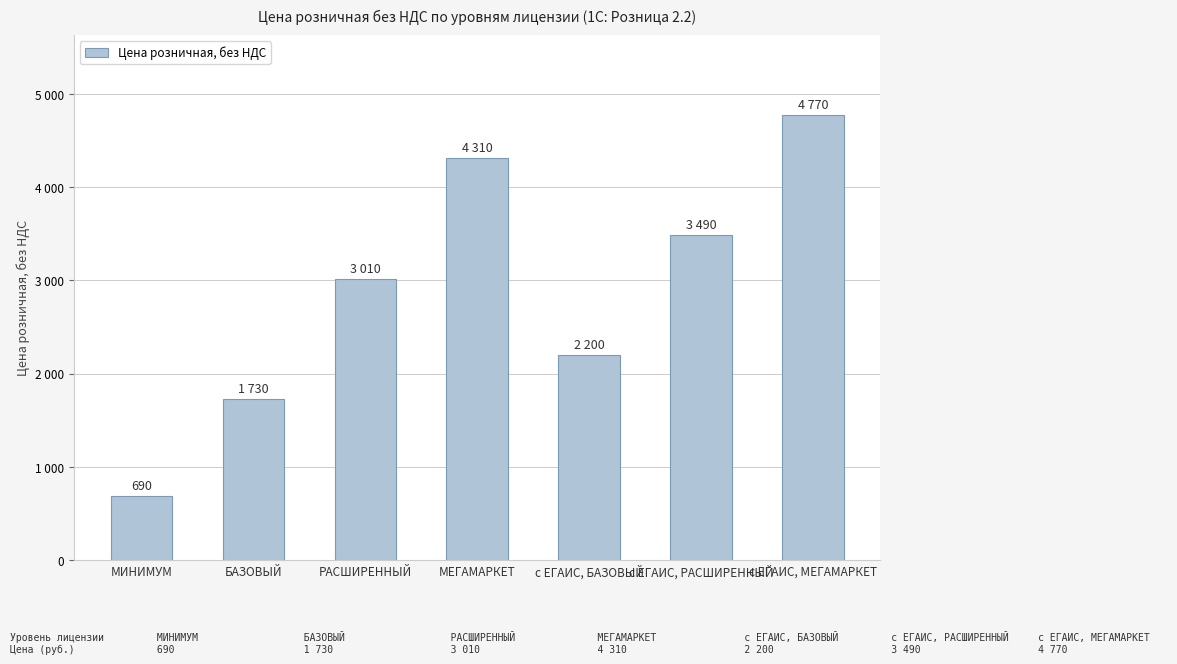

What is the minimum value shown in the chart?

690